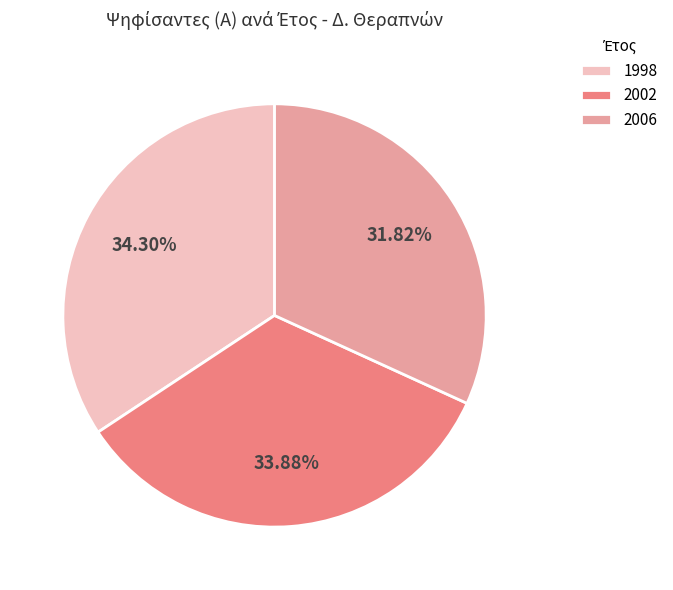

The 1998 slice represents 34% of the pie. True or false?

True